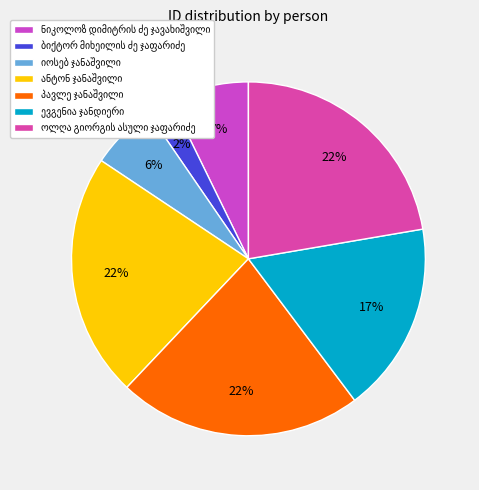

How many slices are in this pie chart?

7